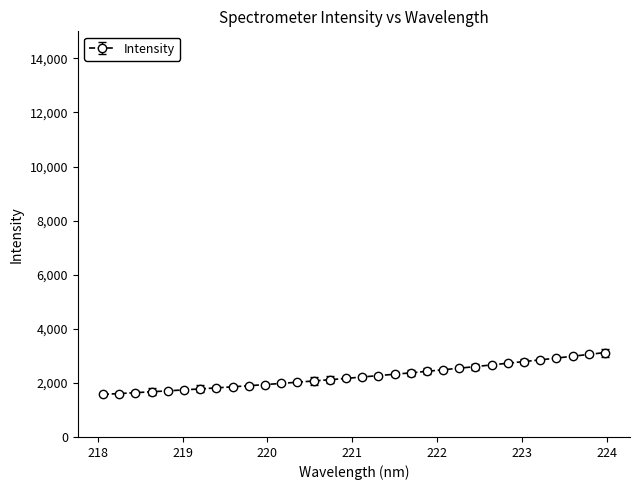

What is the value of the 8th point from the left?

1816.2